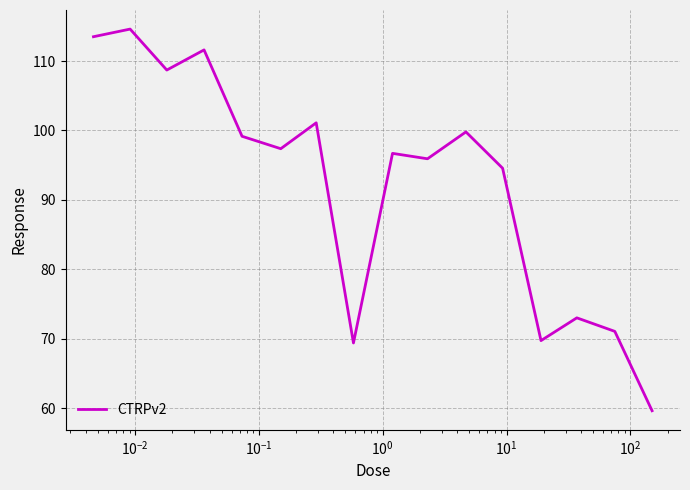

What is the difference between the maximum and minimum values?

55.0